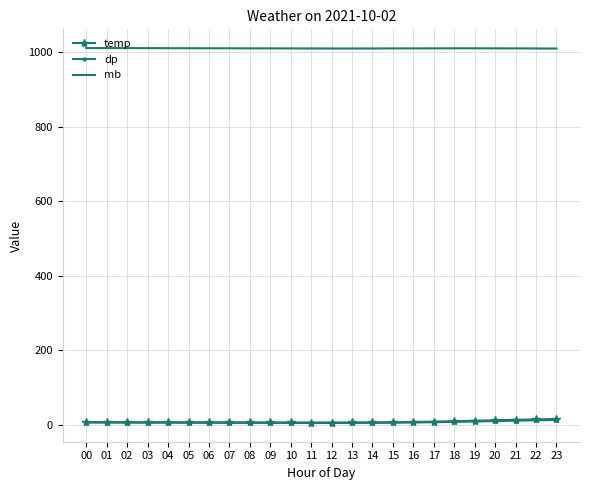

What is the difference between the maximum and minimum values in the temp series?

9.4